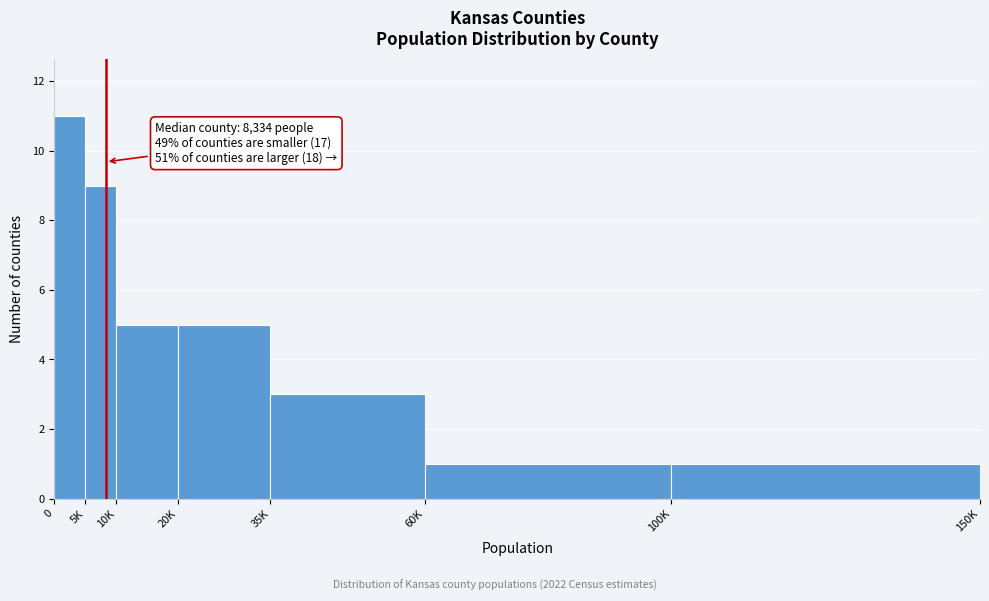

Reading left to right, extract all data points from this chart.

11	9	5	5	3	1	1